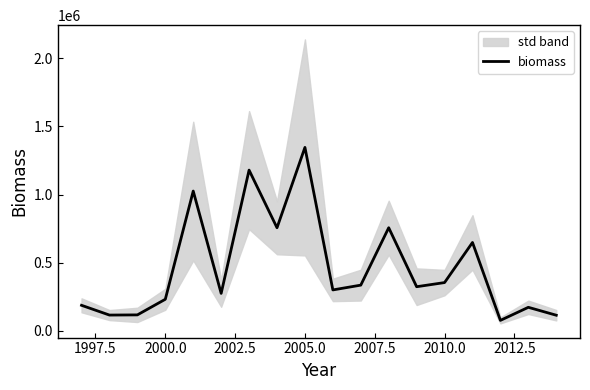

What is the greatest value displayed?

1345271.3